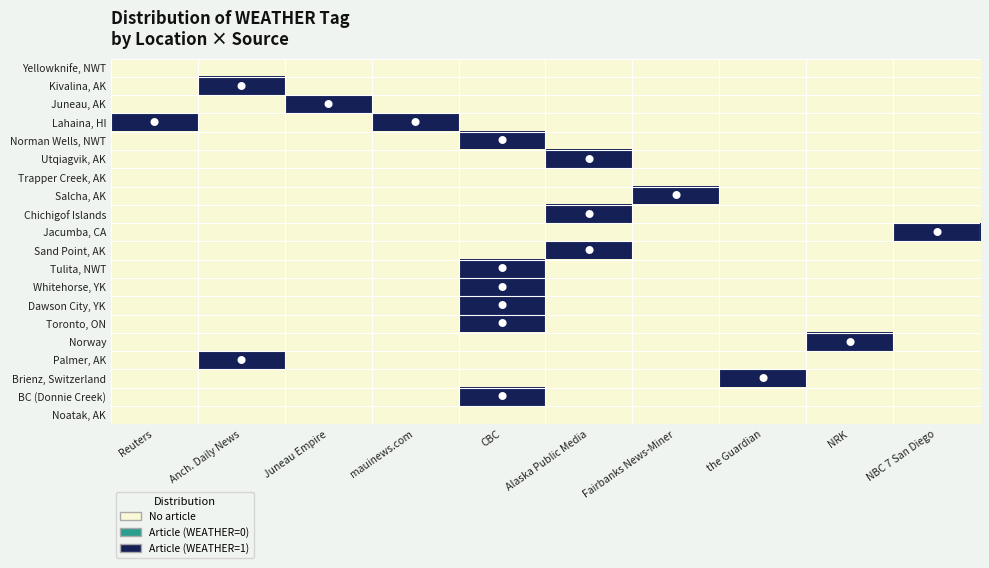

What is the total value across all series at Fairbanks News-Miner?

1